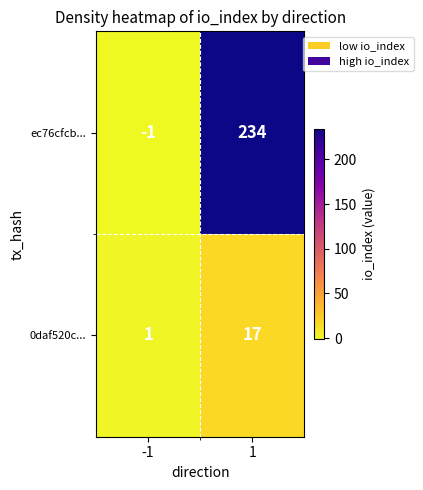

What is the maximum value shown in the chart?

234